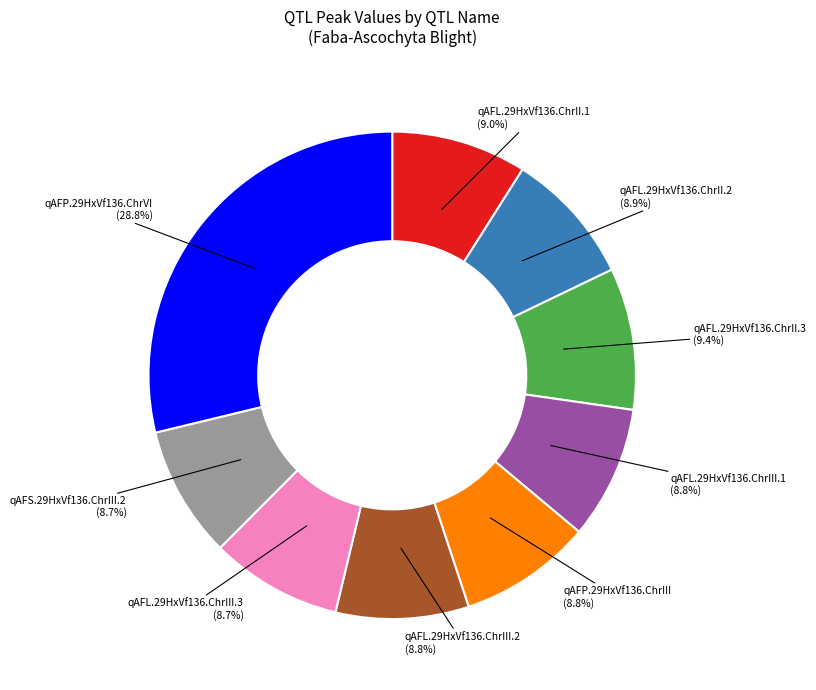

To the nearest percent, what is the difference between the largest and smallest slice percentages?

20%